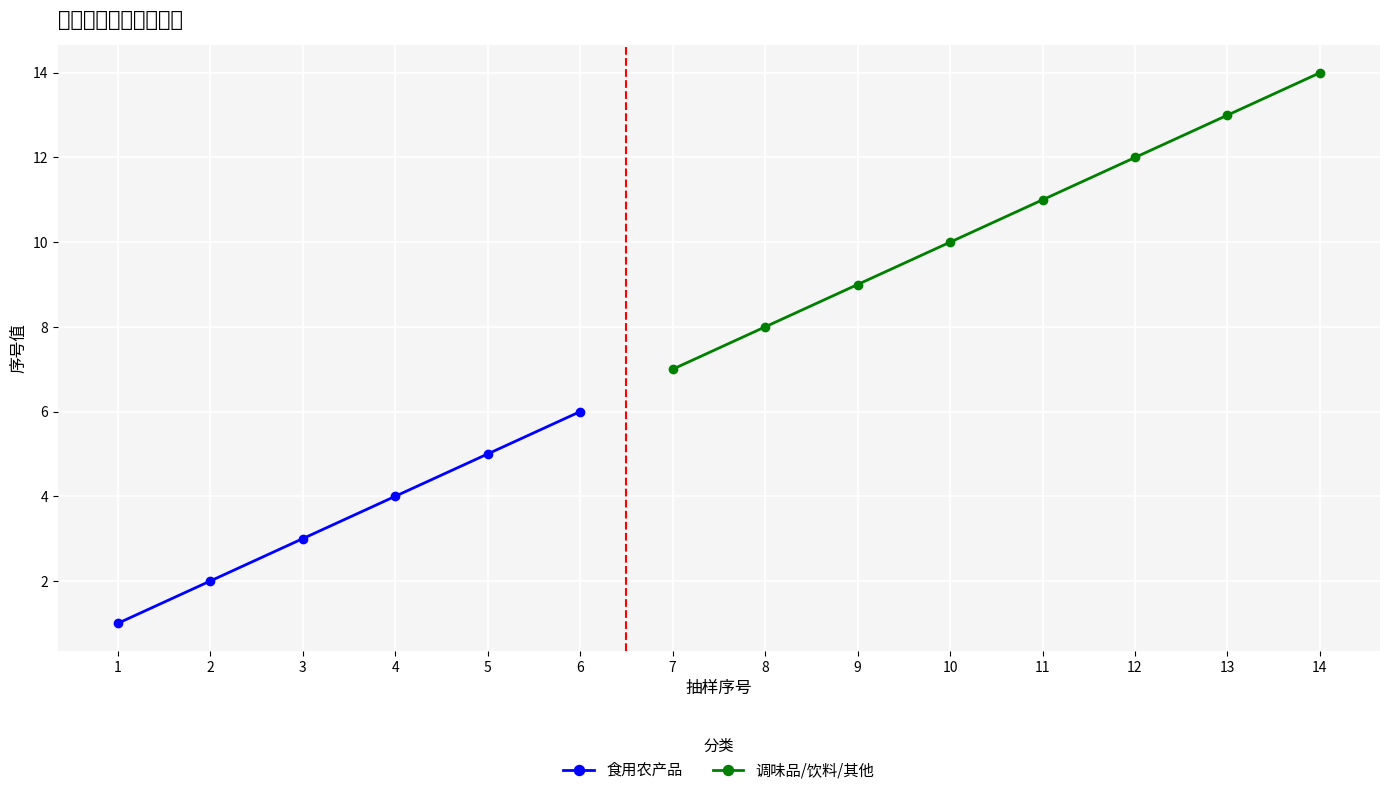

True or false: 调味品/其他 has more than 1 points higher than both neighbors.

False